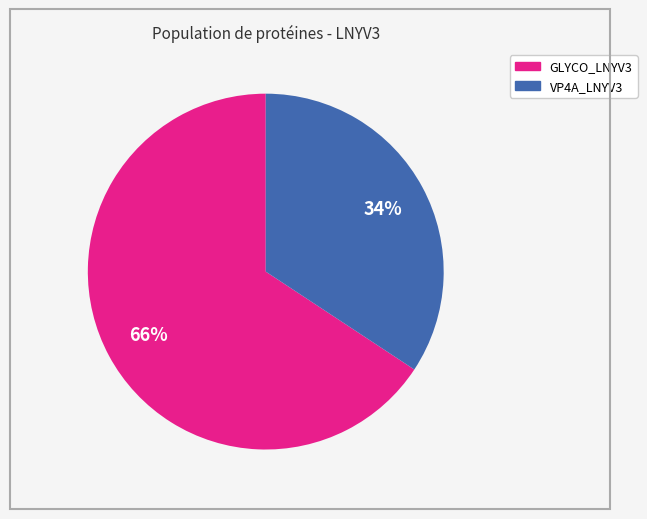

Count the number of slices in the pie.

2